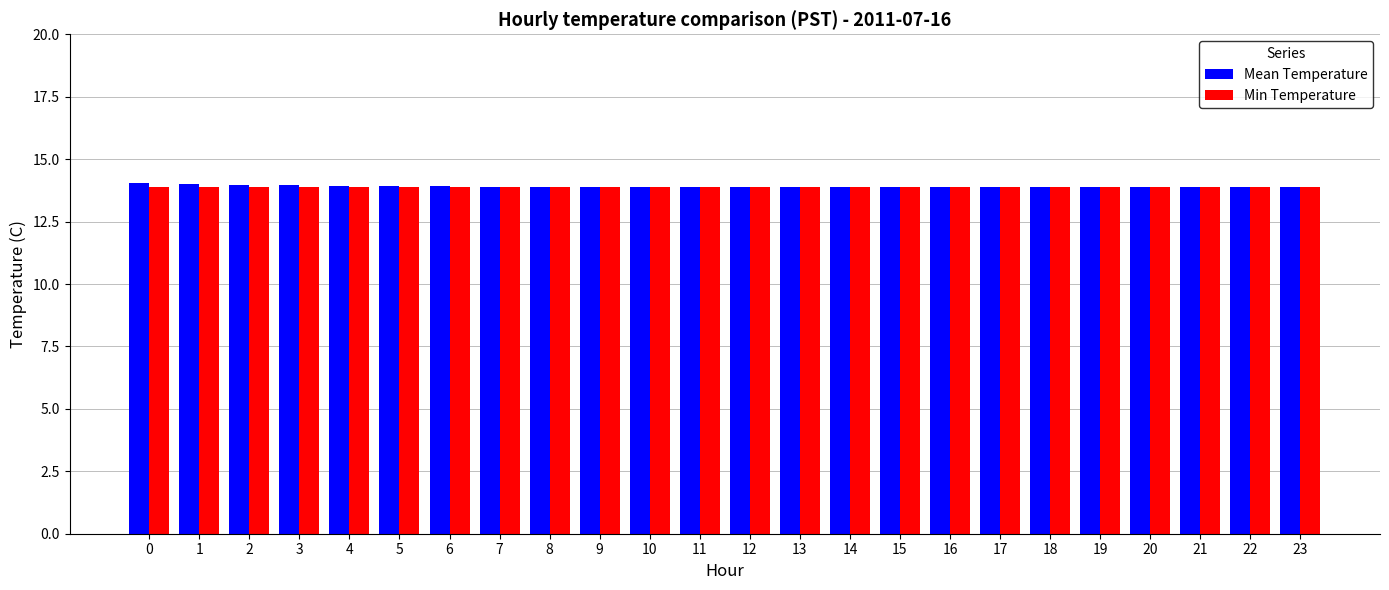

The Mean Temperature series shows 20.7 at 2. True or false?

False